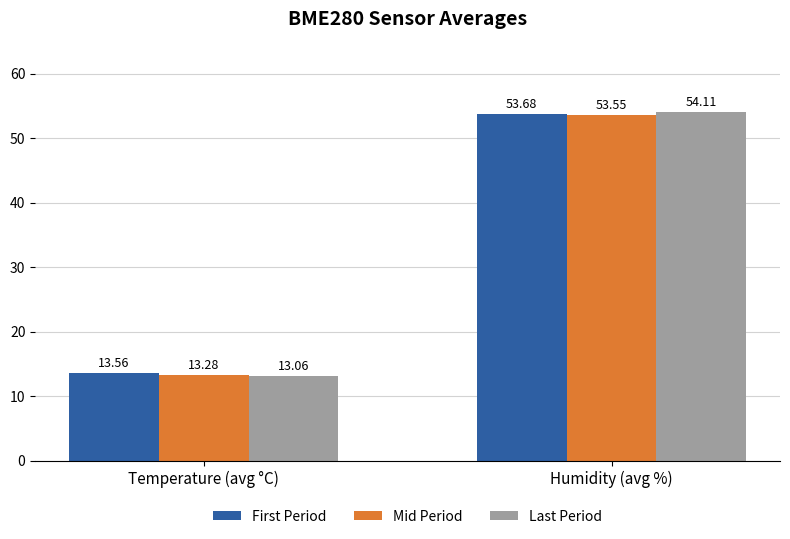

Which series has the largest total across all categories?

First Period